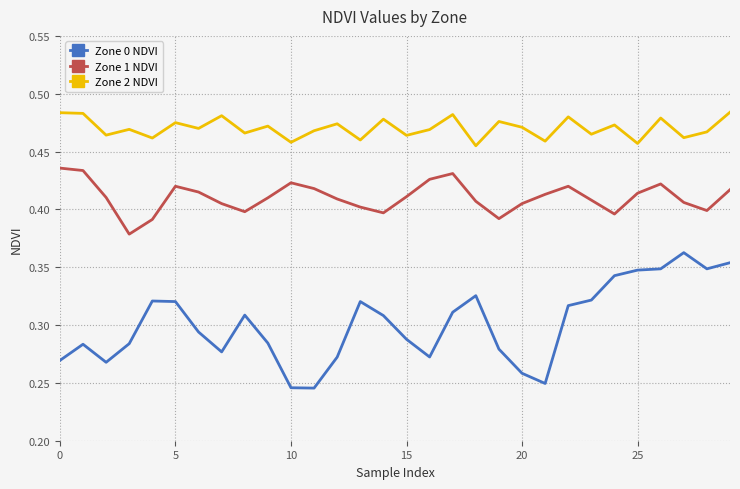

Which series has the widest spread of values?

Zone 0 NDVI